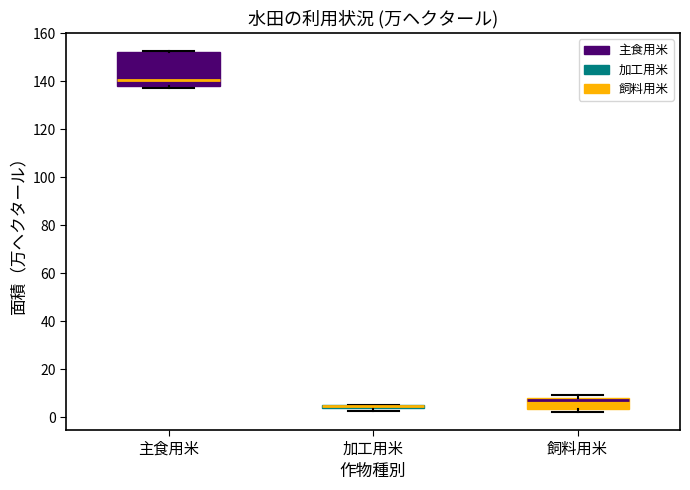

Comparing the boxes themselves (not the whiskers), which one is the tallest?

主食用米